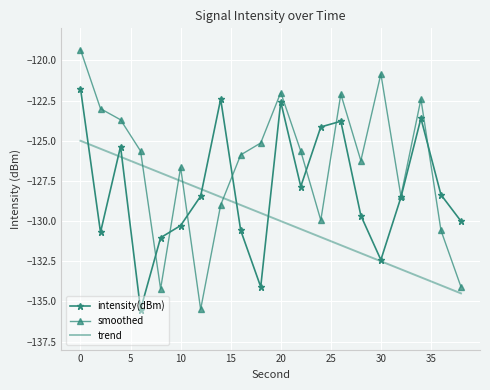

Which series has the largest total across all categories?

smoothed